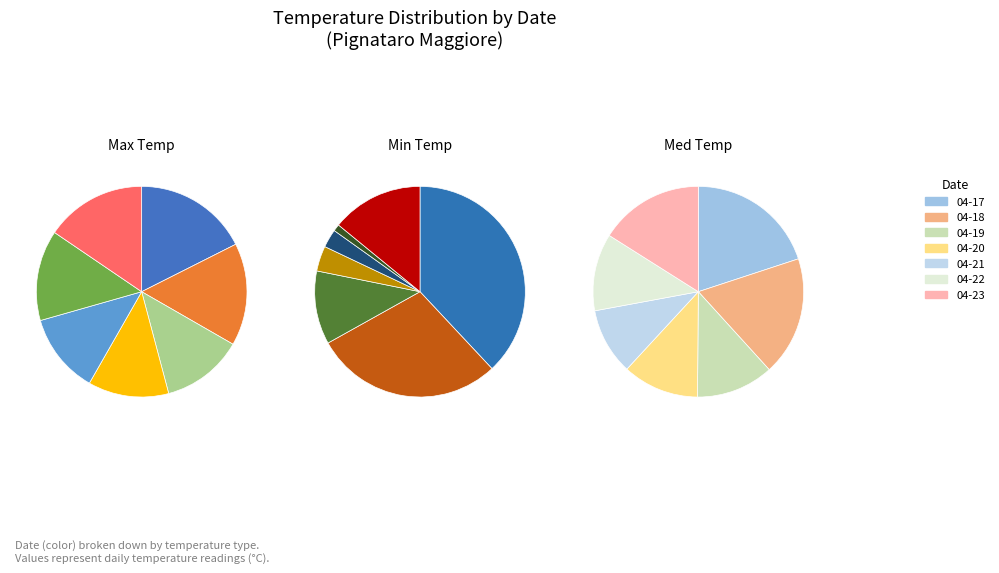

What is the smallest slice in the pie chart?

2017-04-22